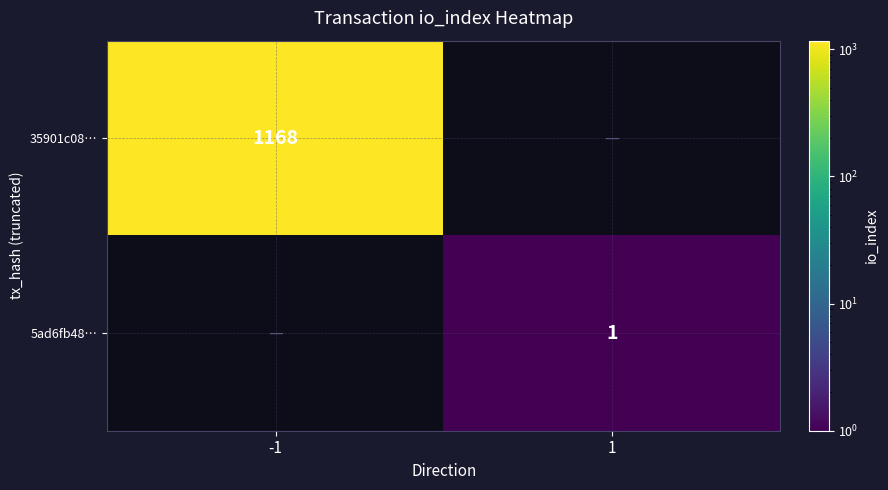

What is the difference between the highest and lowest values at 1?

1